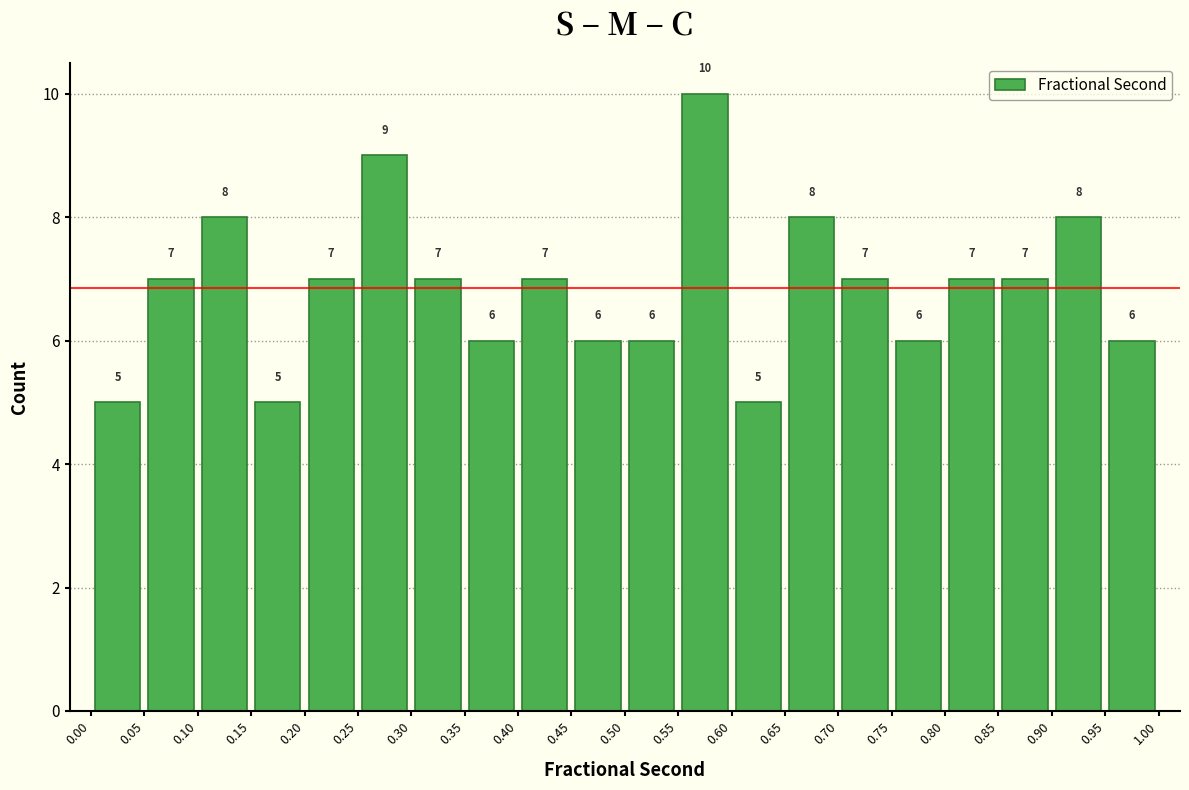

Reading left to right, transcribe this chart: for each bar, give the range it covers on the x-axis and its height.

0.00 to 0.05: 5
0.05 to 0.10: 7
0.10 to 0.15: 8
0.15 to 0.20: 5
0.20 to 0.25: 7
0.25 to 0.30: 9
0.30 to 0.35: 7
0.35 to 0.40: 6
0.40 to 0.45: 7
0.45 to 0.50: 6
0.50 to 0.55: 6
0.55 to 0.60: 10
0.60 to 0.65: 5
0.65 to 0.70: 8
0.70 to 0.75: 7
0.75 to 0.80: 6
0.80 to 0.85: 7
0.85 to 0.90: 7
0.90 to 0.95: 8
0.95 to 1.00: 6